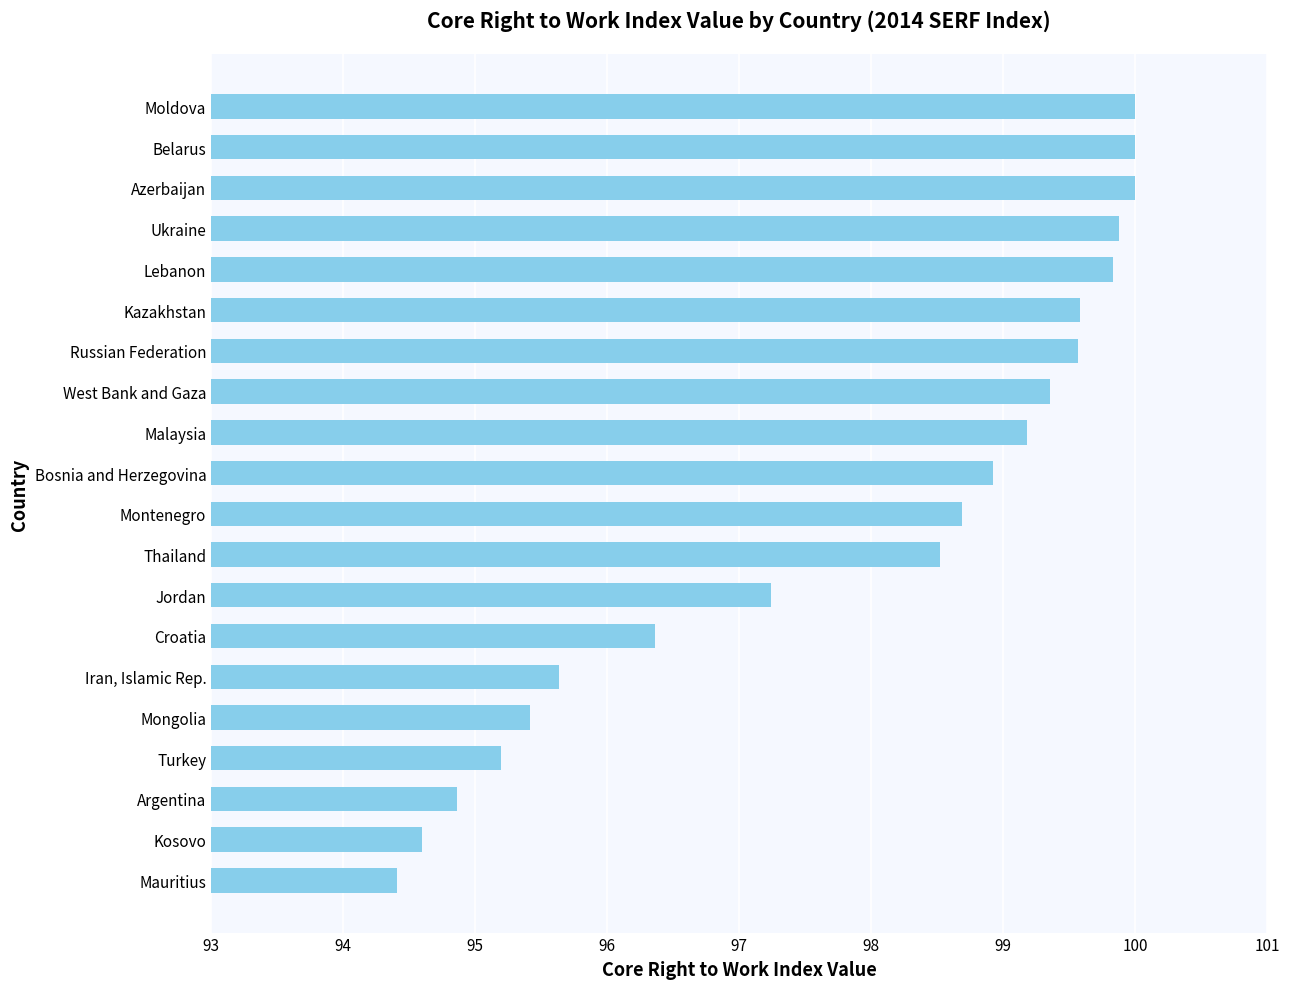

The value at Mauritius is 61.4. True or false?

False